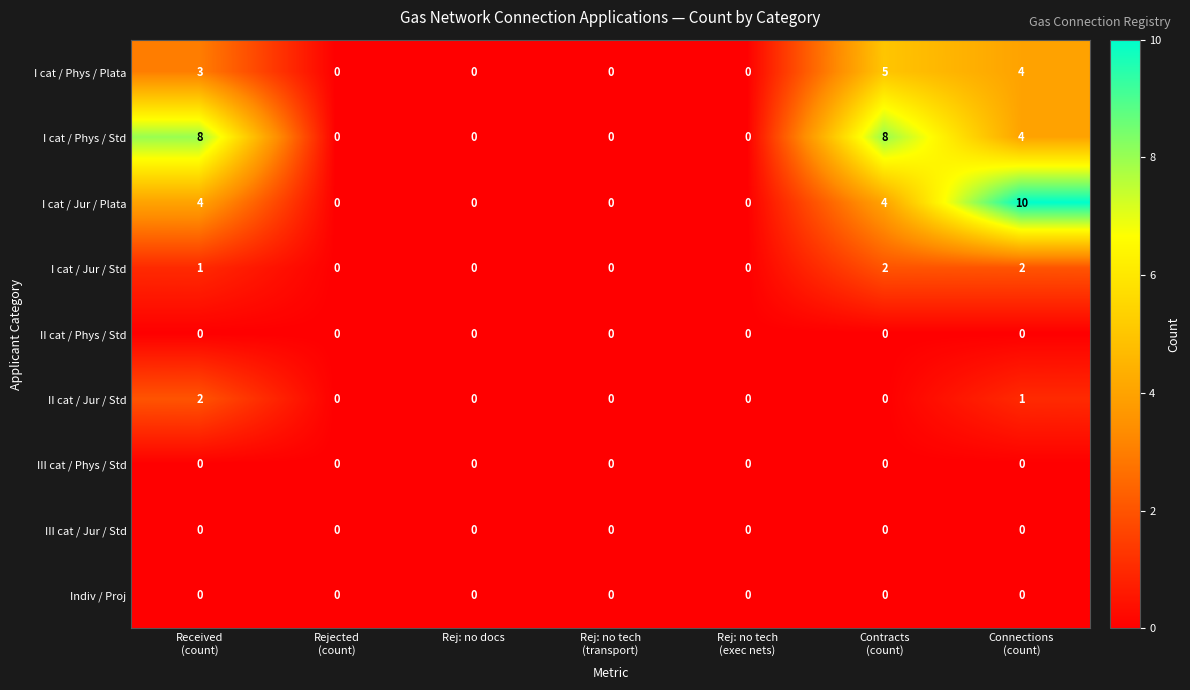

What is the highest value of the I cat / Jur / Plata series?

10